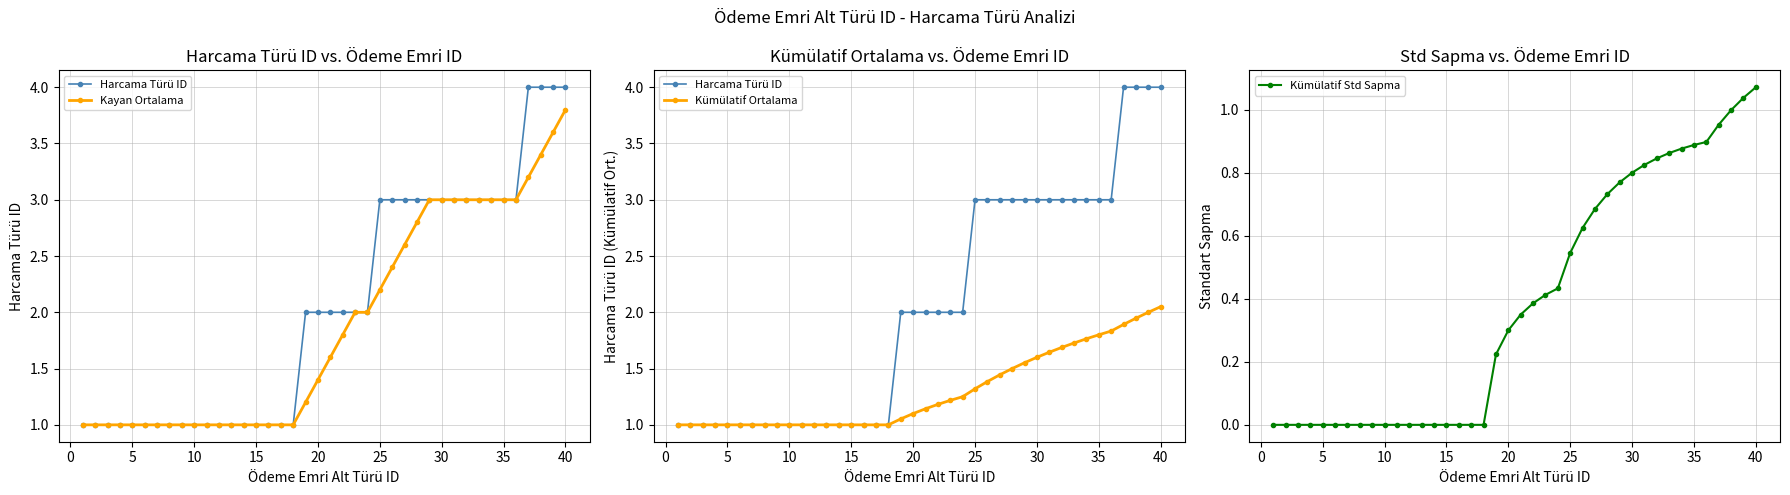

Which category has the highest value in the Kümülatif Std Sapma series?

40